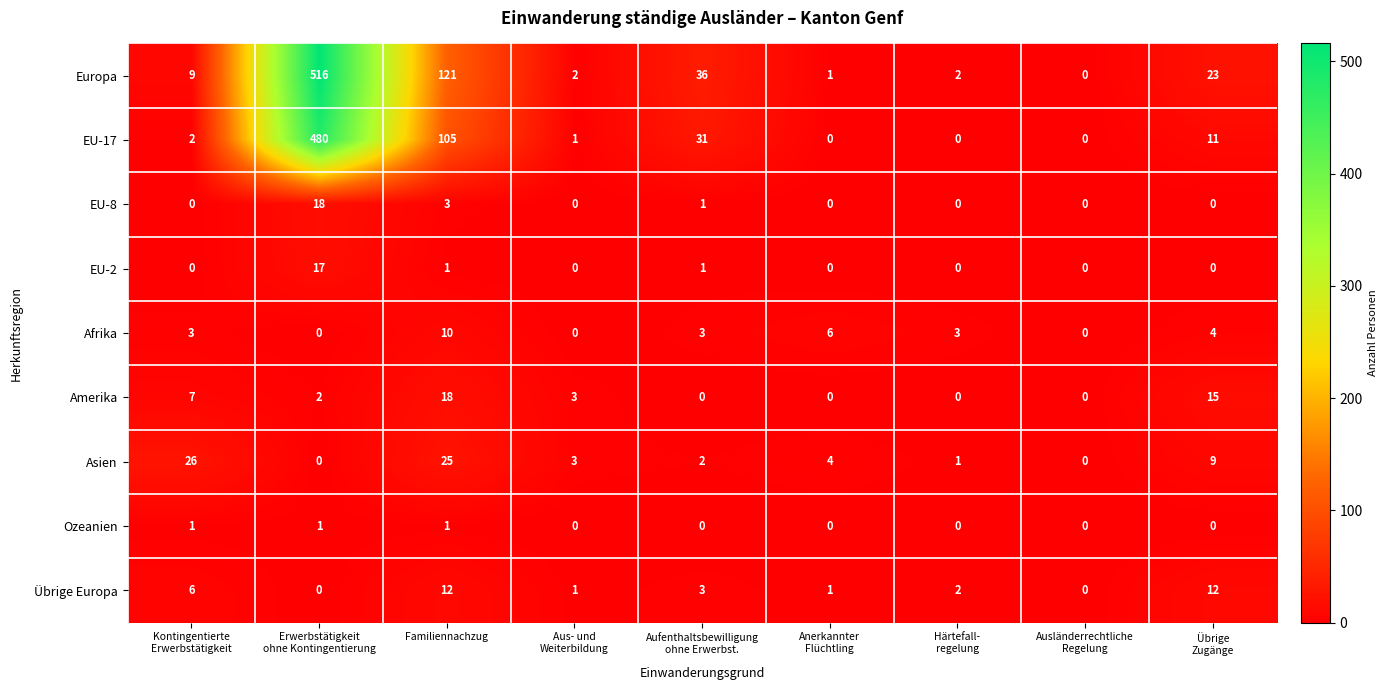

What is the average value of the Übrige Europa series?

4